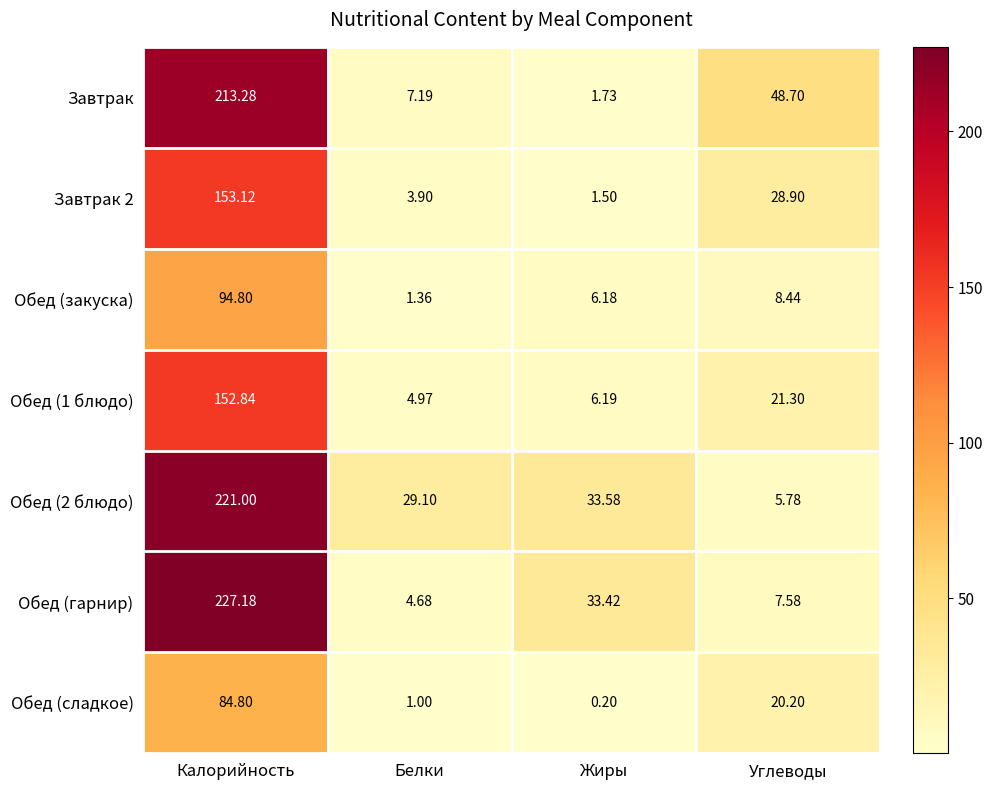

Count the number of categories in the chart.

4